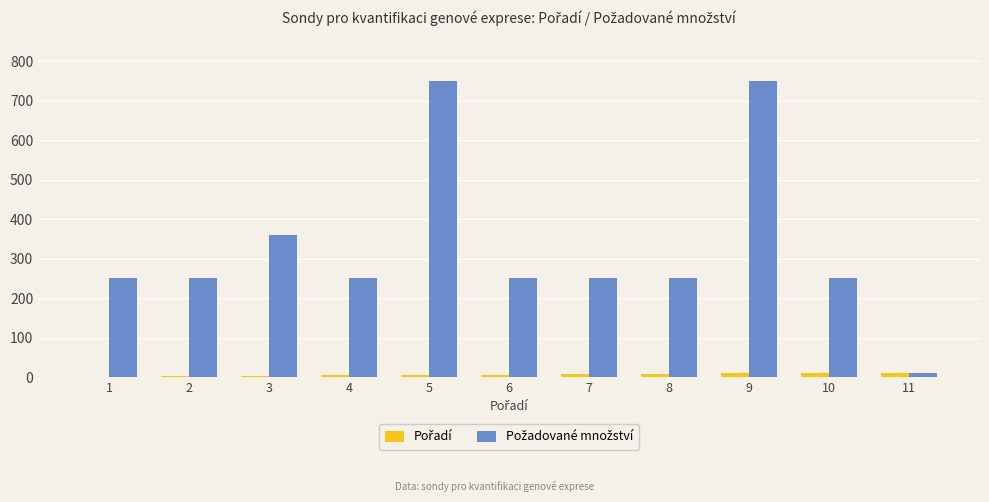

What is the greatest value displayed?

750